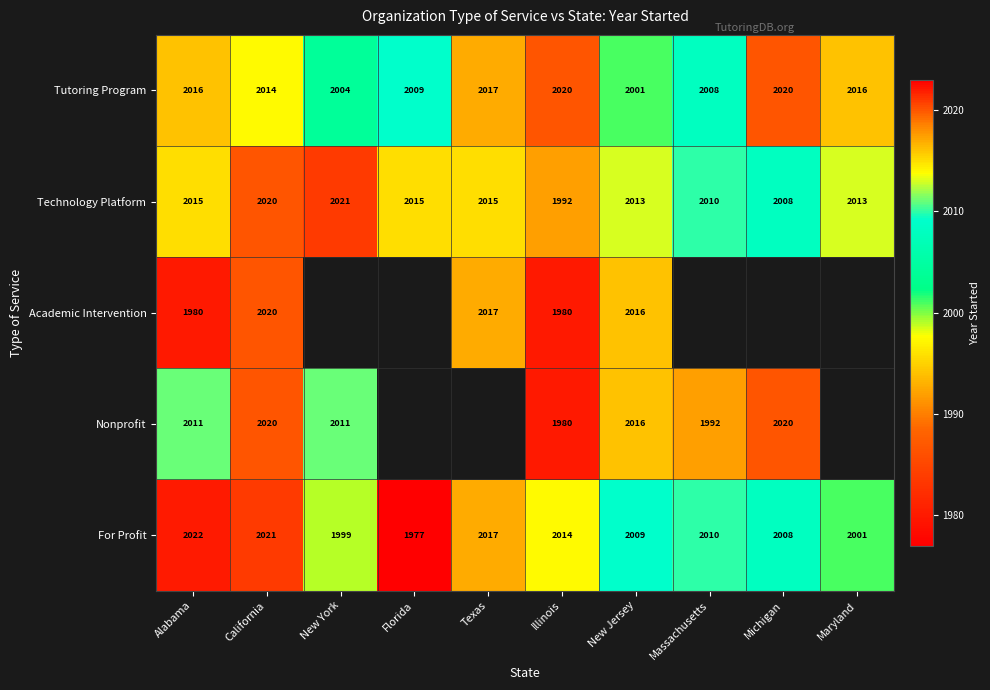

What is the minimum value for Tutoring Program?

2001